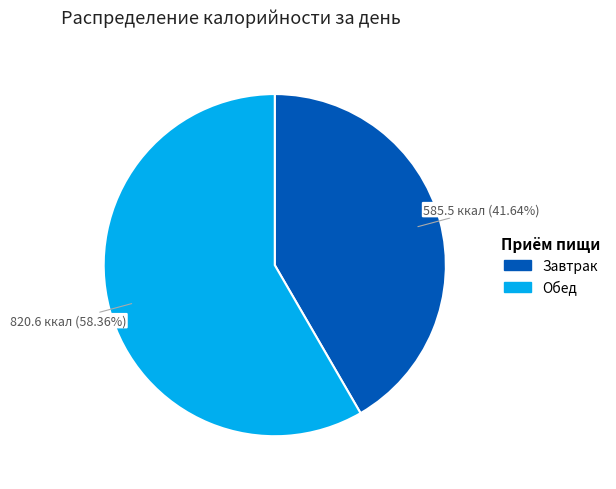

What percentage is the Обед slice, to the nearest percent?

58%